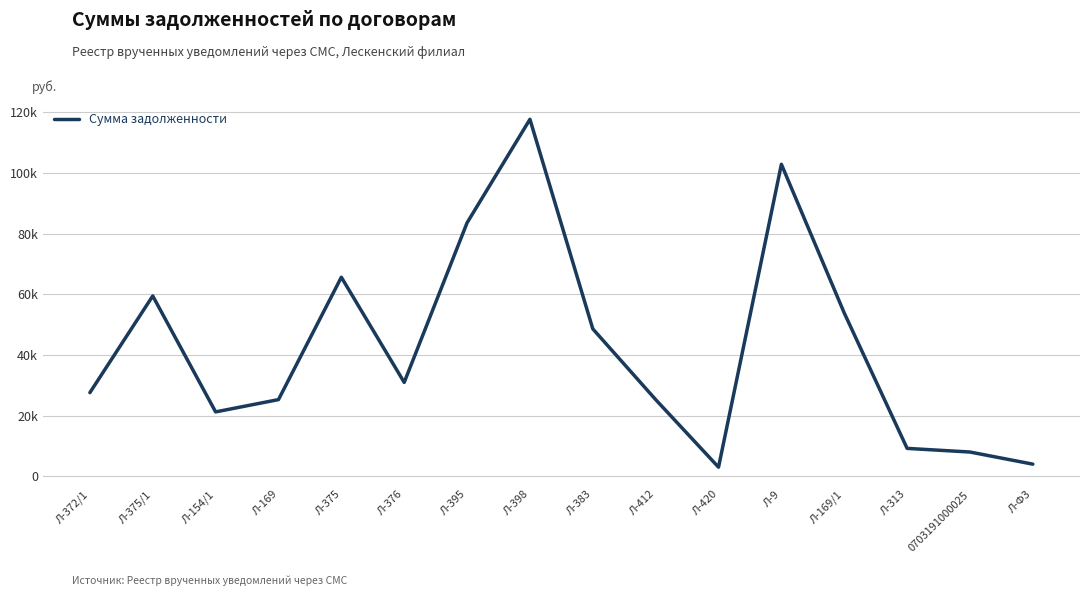

Is this an area chart (filled region under the line)?

No